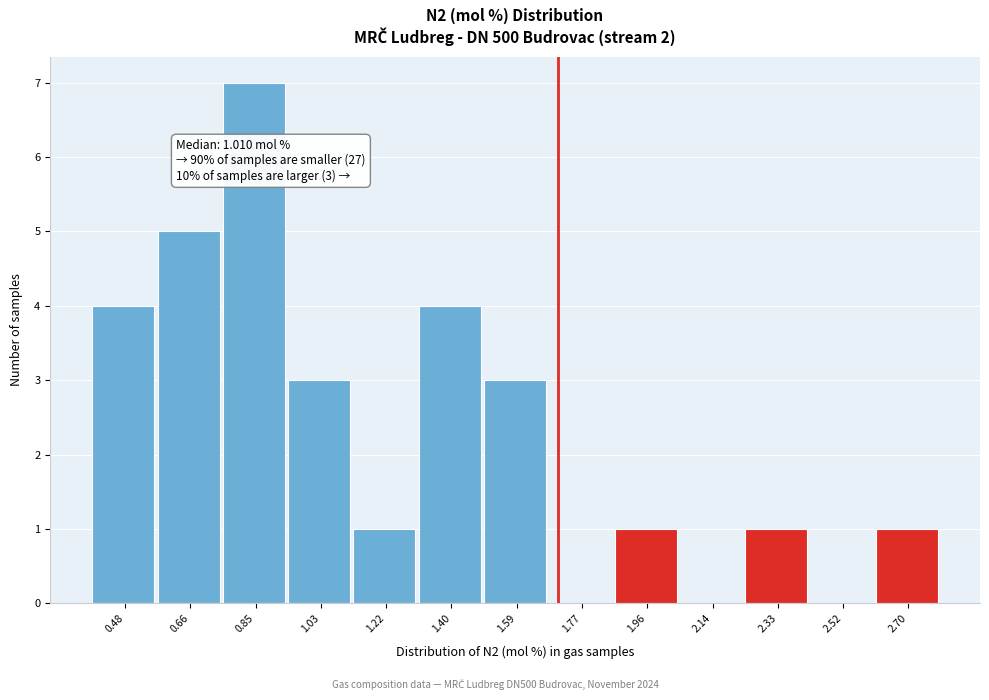

Reading left to right, list all the values displayed in this chart.

0.48=4	0.66=5	0.85=7	1.03=3	1.22=1	1.40=4	1.59=3	1.77=0	1.96=1	2.14=0	2.33=1	2.52=0	2.70=1